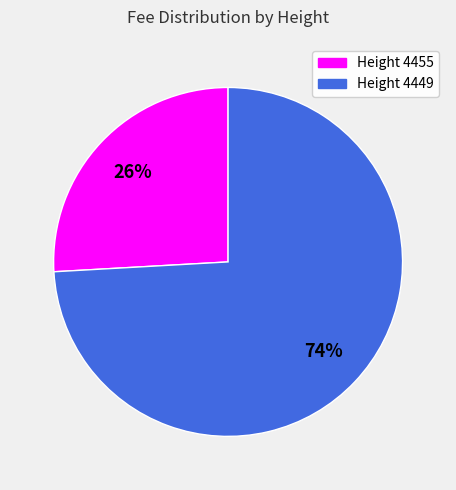

To the nearest percent, what percentage of the pie is Height 4455?

26%